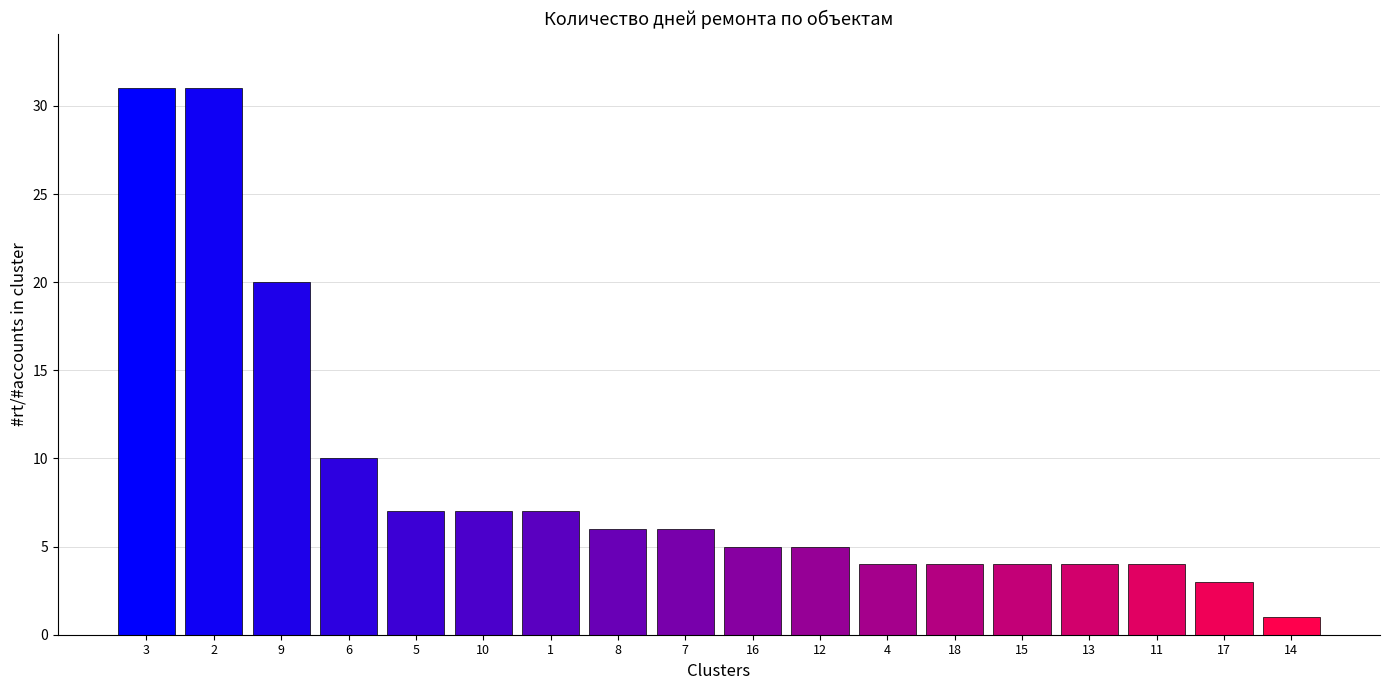

What is the difference between the maximum and minimum values?

30